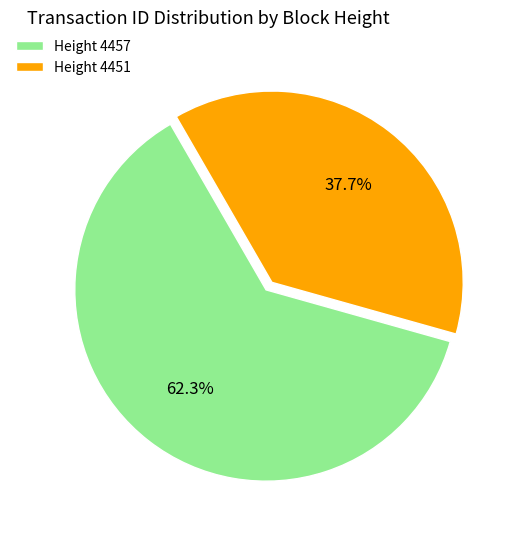

Approximately how many times larger is the value at Height 4451 compared to Height 4457?

0.6